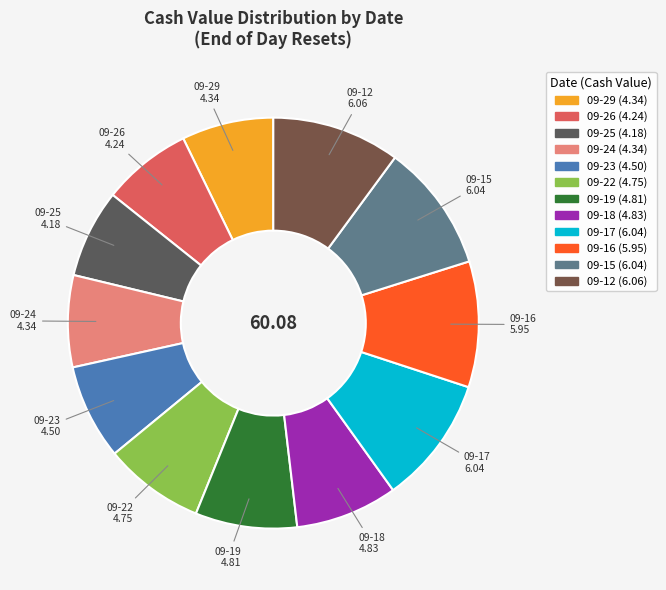

What is the largest slice in the pie chart?

2025-09-12